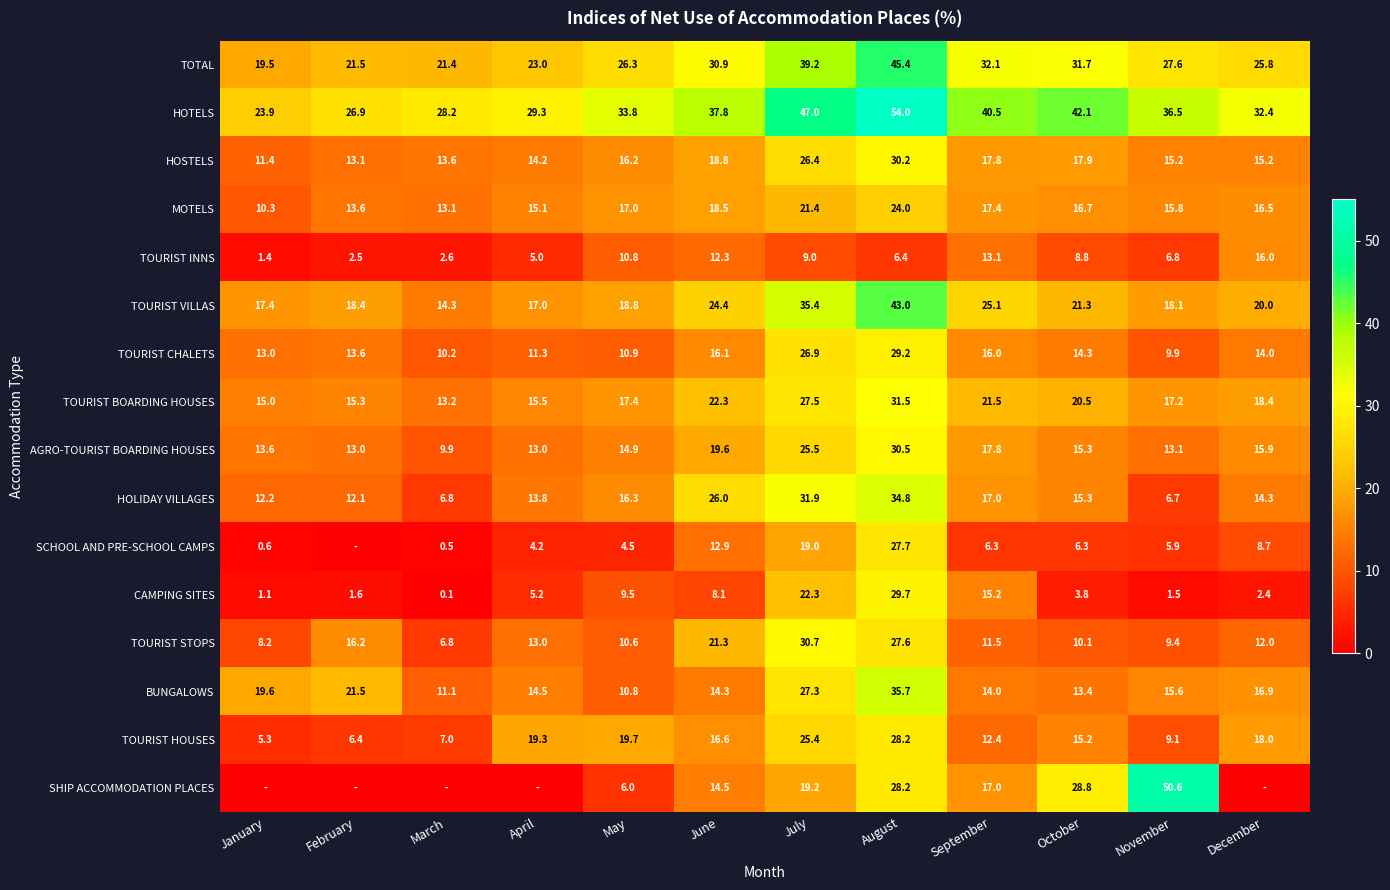

Rank the categories by HOLIDAY VILLAGES value from lowest to highest.

November, March, February, January, April, December, October, May, September, June, July, August